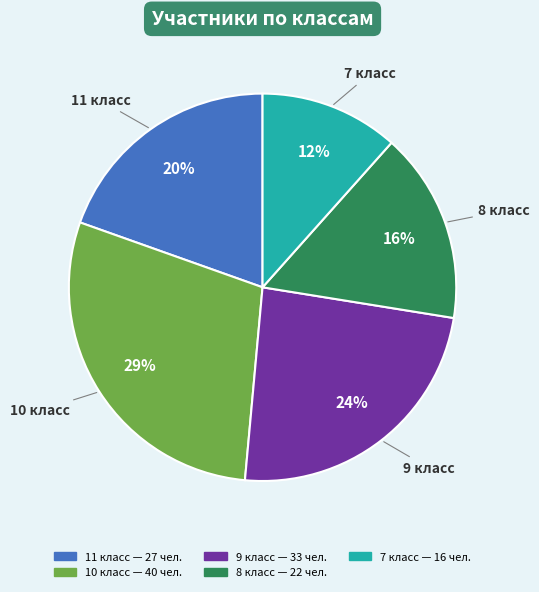

To the nearest percent, what is the difference between the largest and smallest slice percentages?

17%